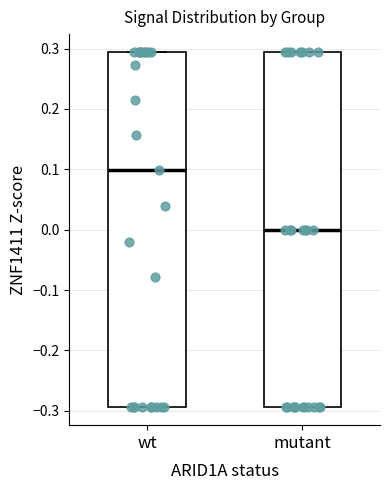

Reading left to right, read every box against the y-axis: the position of its median line, the range the box covers, and the ends of its whiskers. The values are not printed on the chart, so give them approximately, as read against the axis.

wt: median 0.10, box -0.29 to 0.29, whiskers -0.29 to 0.29
mutant: median 0.00, box -0.29 to 0.29, whiskers -0.29 to 0.29